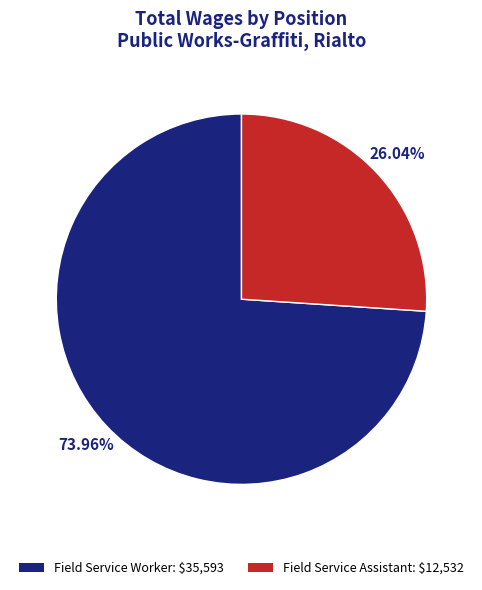

Is it true that Field Service Assistant is 26% of the pie?

True